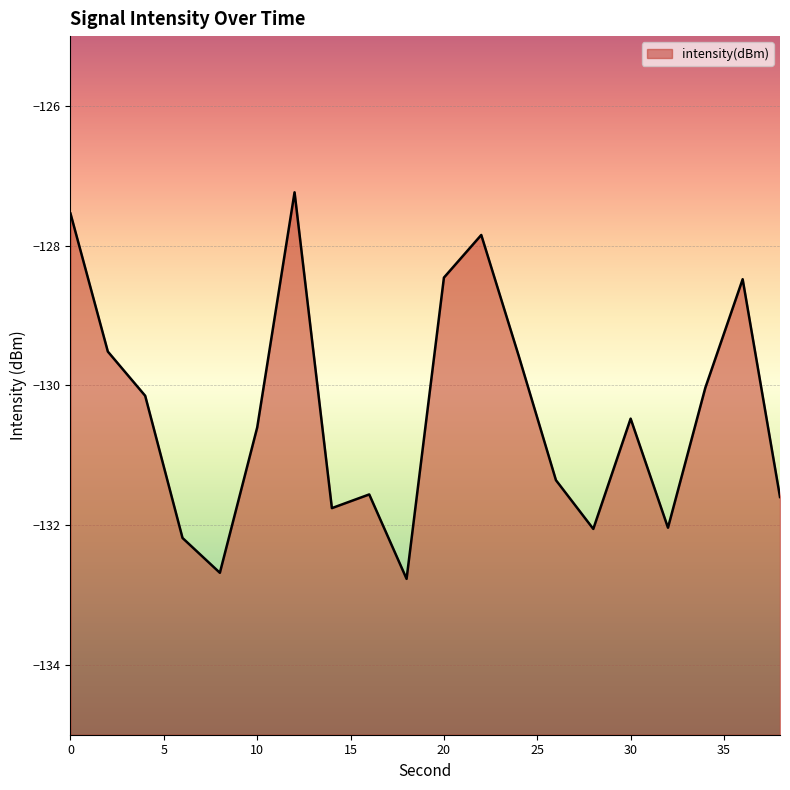

Rank the categories by value from lowest to highest.

18, 8, 6, 28, 32, 14, 38, 16, 26, 10, 30, 4, 34, 24, 2, 36, 20, 22, 0, 12